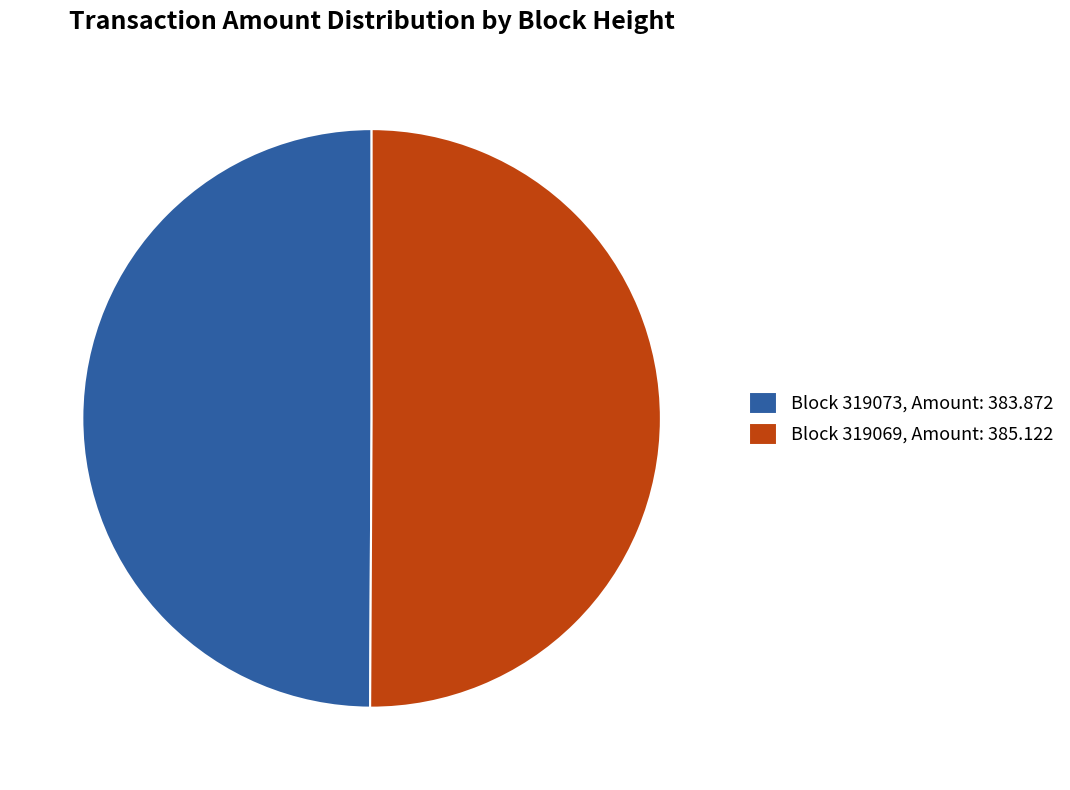

Is it true that Block 319069, Amount: 385.122 is 50% of the pie?

True